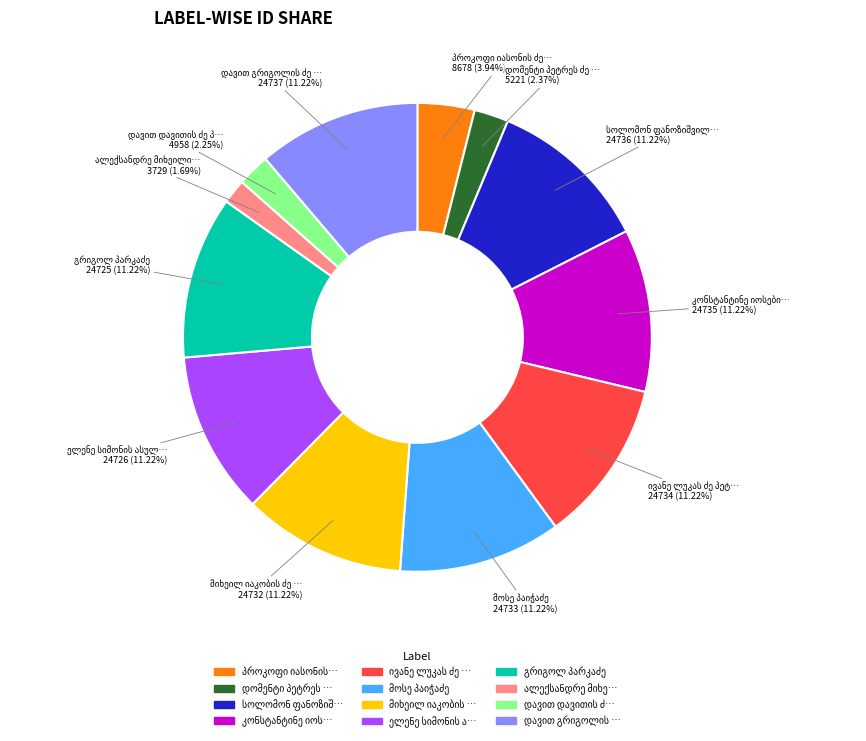

Does any single category account for the majority?

No